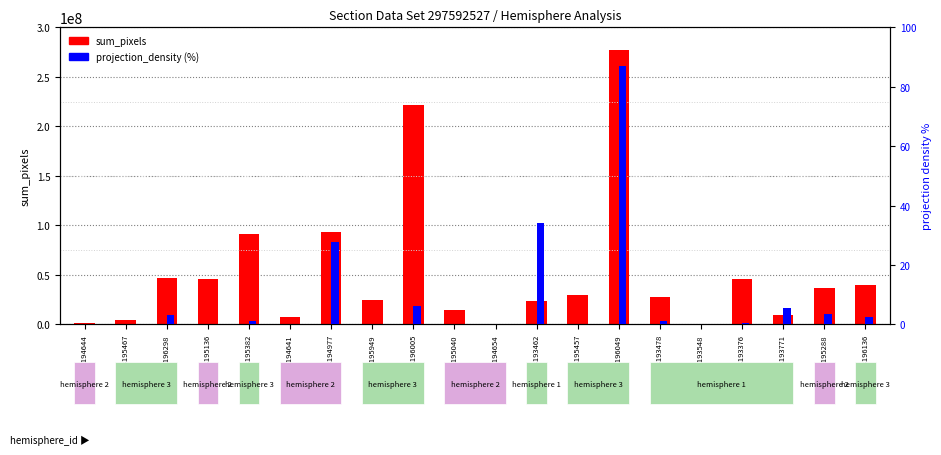

Which series changed the most between 298195040 and 298193462?

sum_pixels